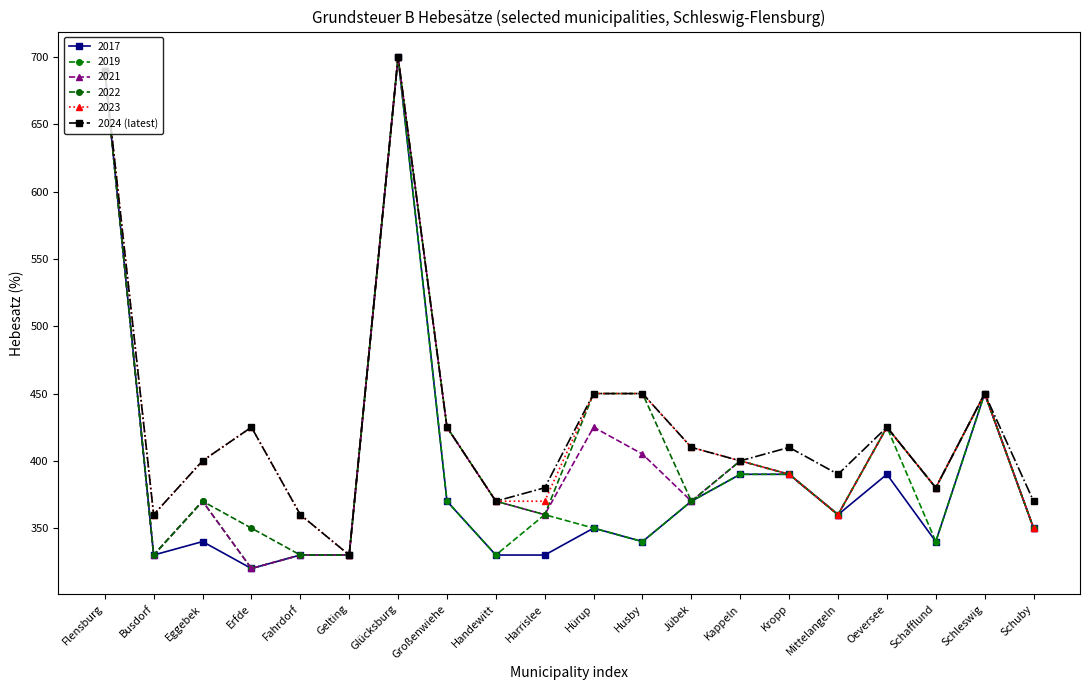

Which has a higher value, Harrislee or Flensburg?

Flensburg